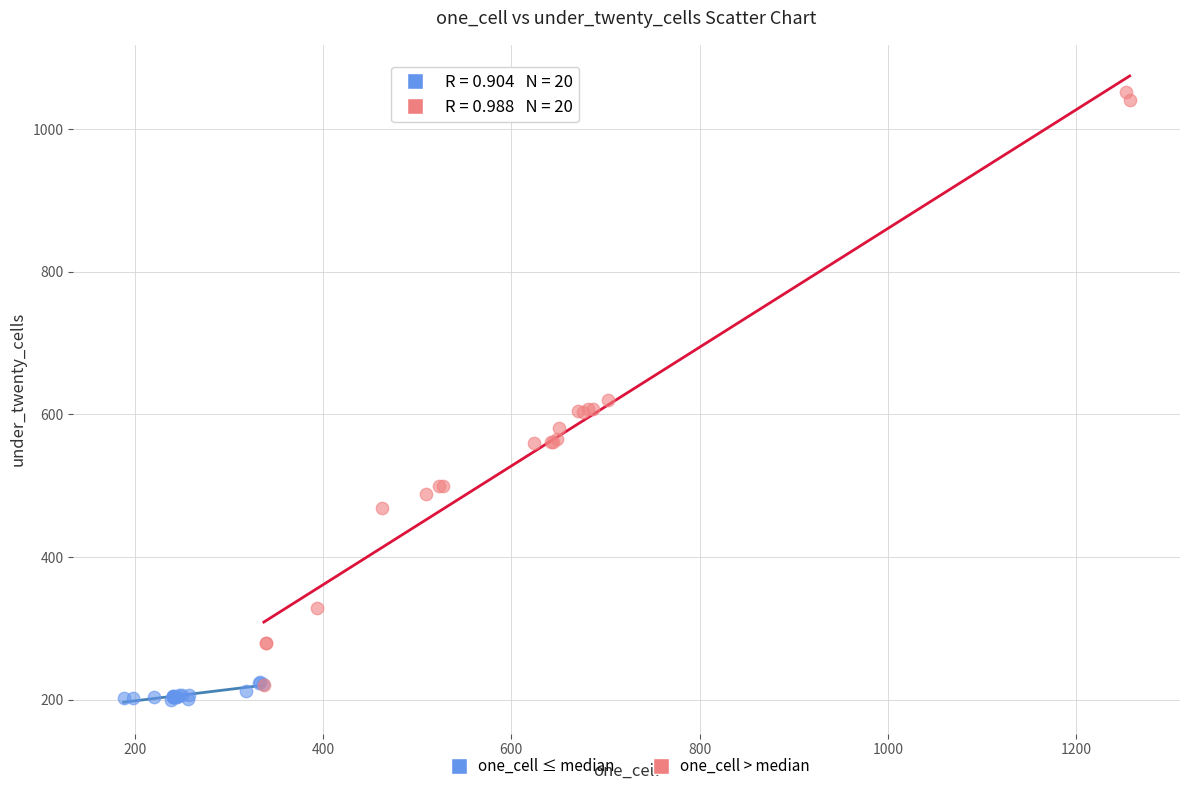

Which series has the widest spread of Y values?

one_cell > median